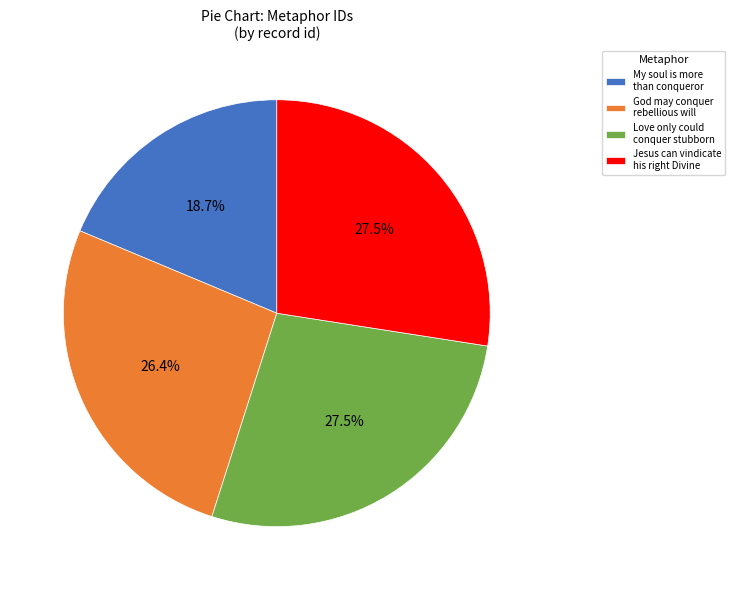

Does any single category account for the majority?

No